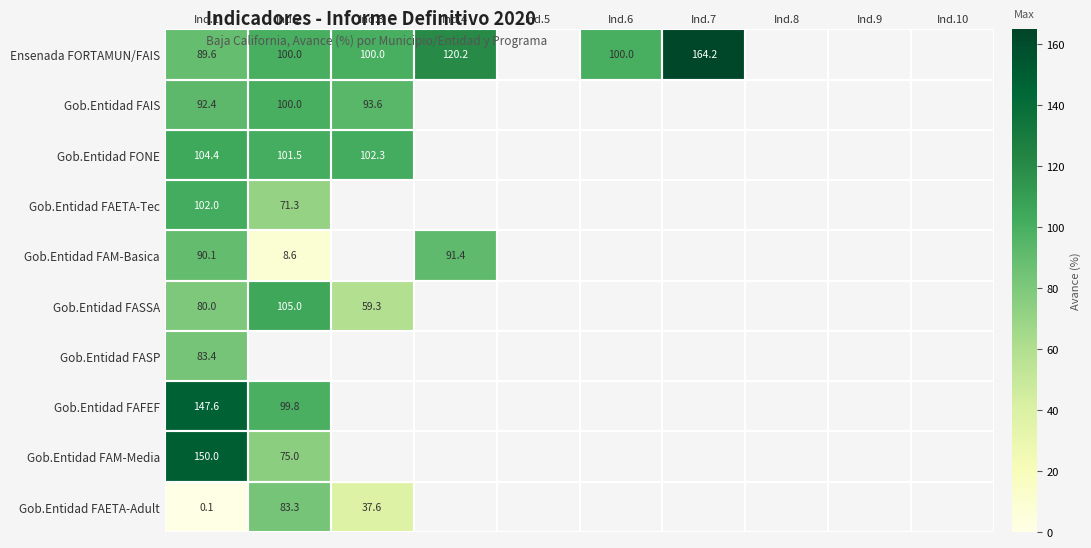

List the labels in order of Gob.Entidad FASSA value, smallest first.

Ind.3, Ind.1, Ind.2, Ind.4, Ind.5, Ind.6, Ind.7, Ind.8, Ind.9, Ind.10